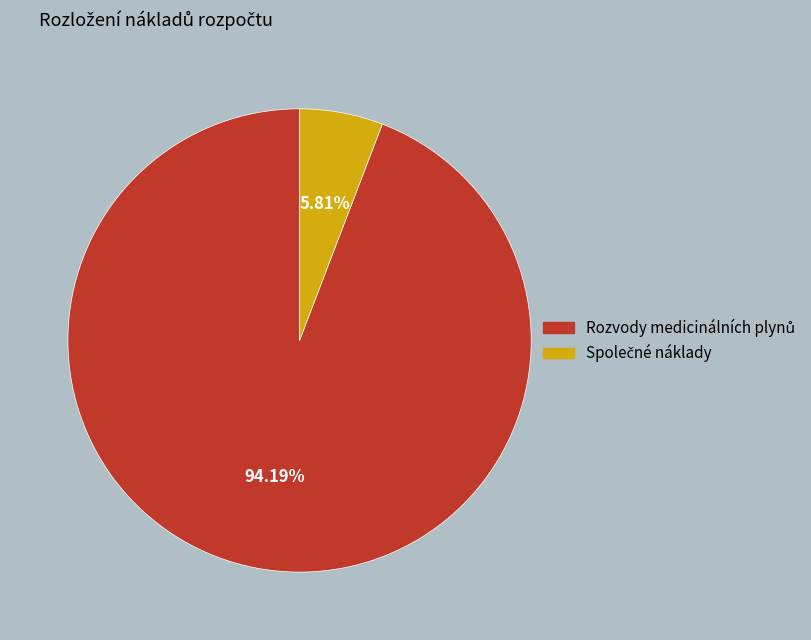

To the nearest percent, what is the difference between the largest and smallest slice percentages?

88%